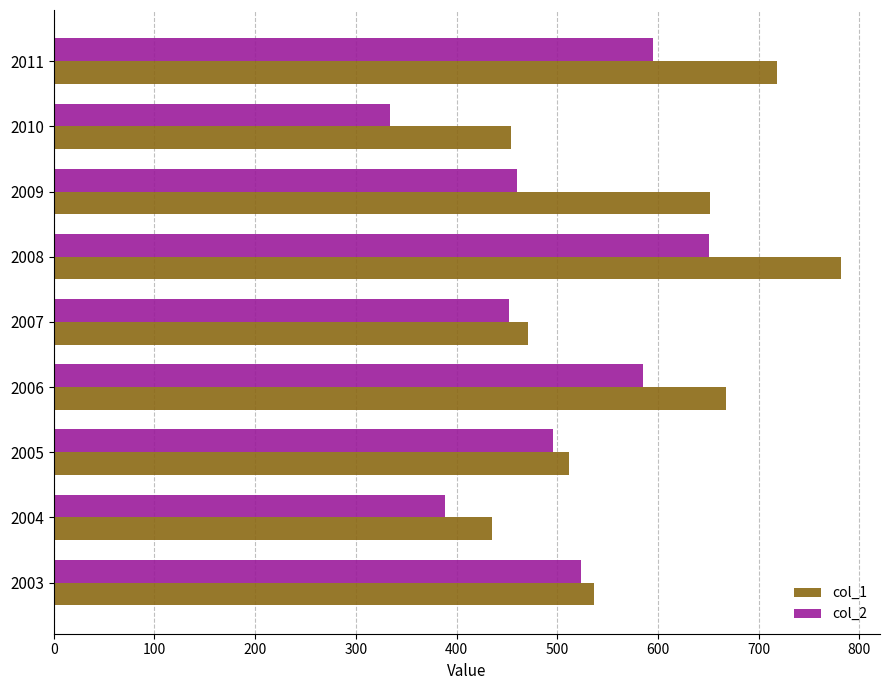

What is the sum of all col_2 values?

4484.5